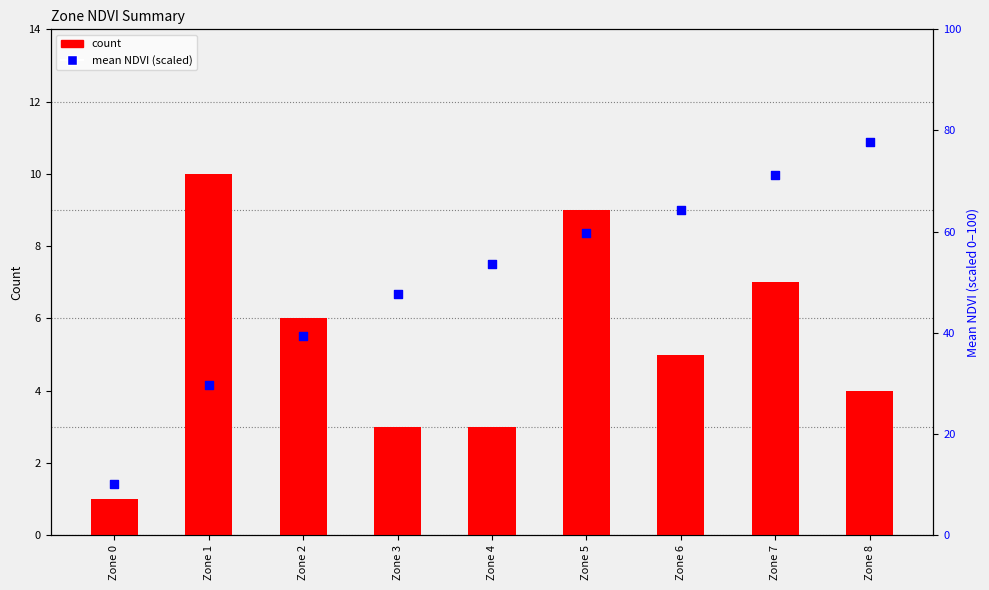

What is the total value across all series at Zone 6?

69.3